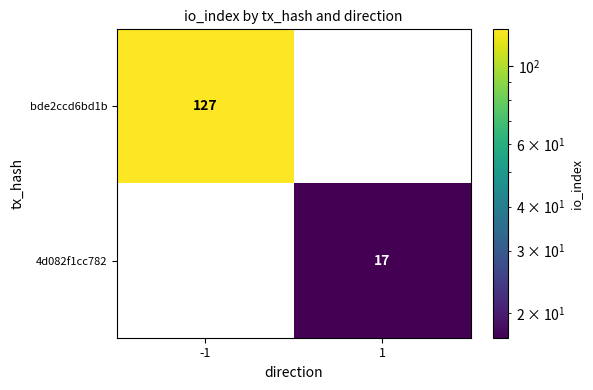

Rank the categories by 4d082f1cc782 value from lowest to highest.

-1, 1